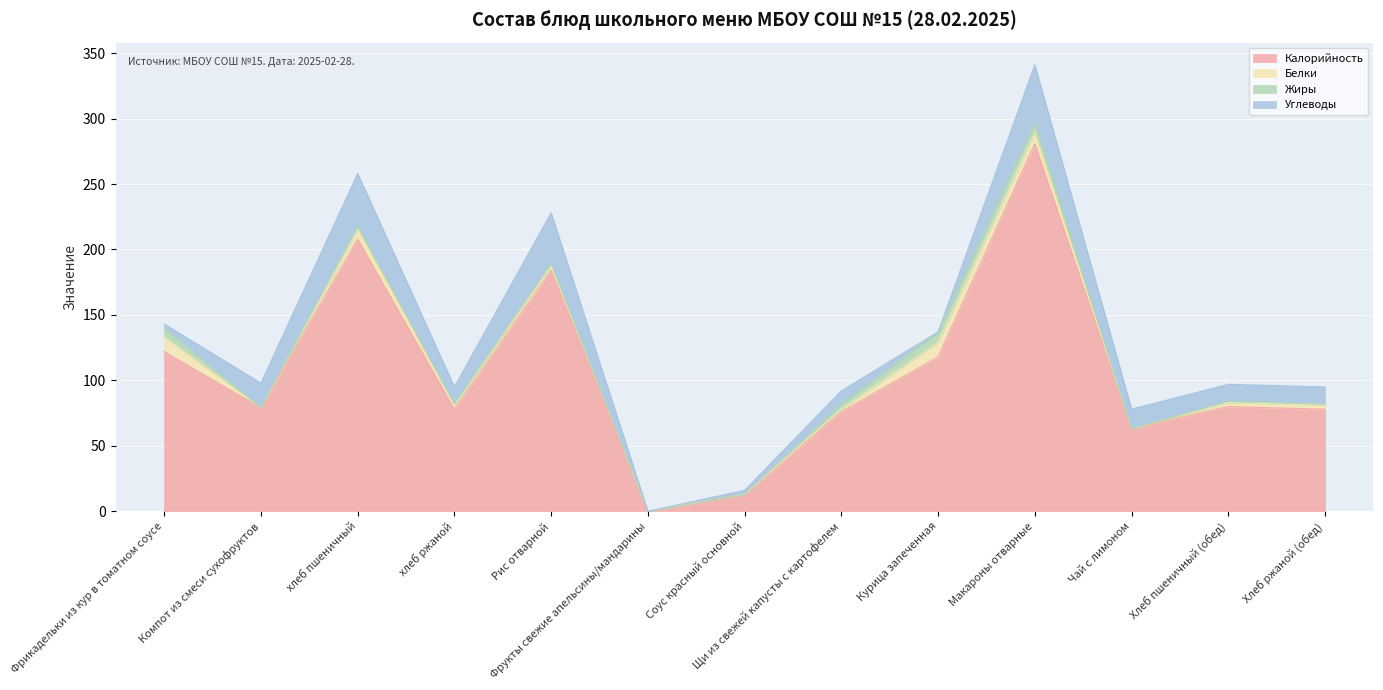

At how many categories does at least one series exceed 124?

3